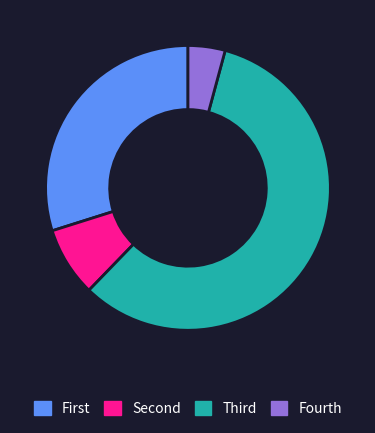

Rank the categories by value from highest to lowest.

Third, First, Second, Fourth